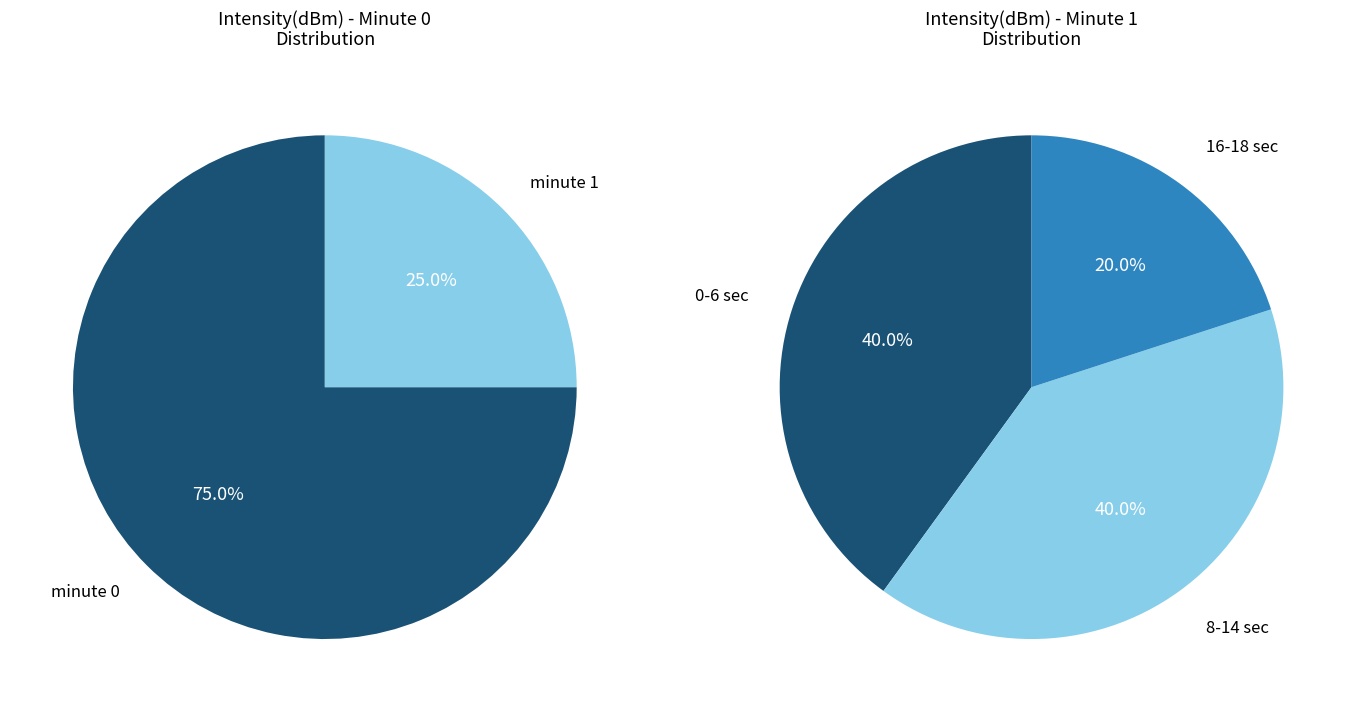

The minute 0 slice represents 75% of the pie. True or false?

True